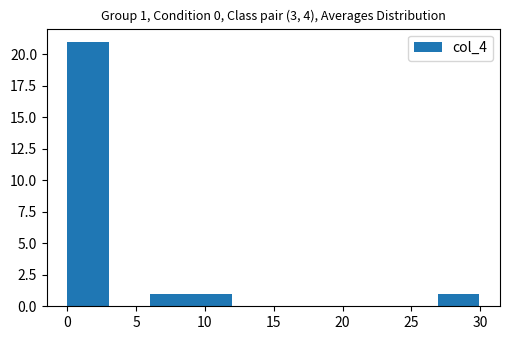

Over which range of the x-axis is the bar tallest?

0 to 3